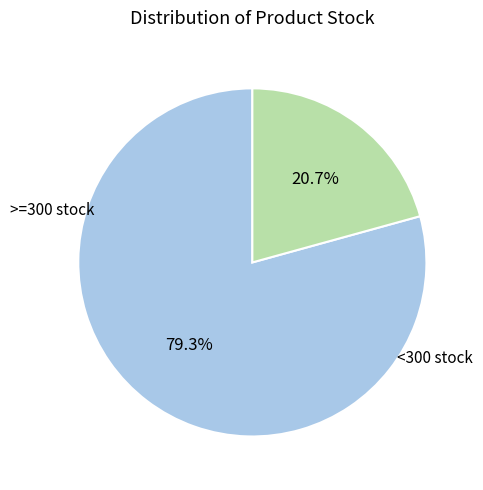

Does any single category account for the majority?

Yes